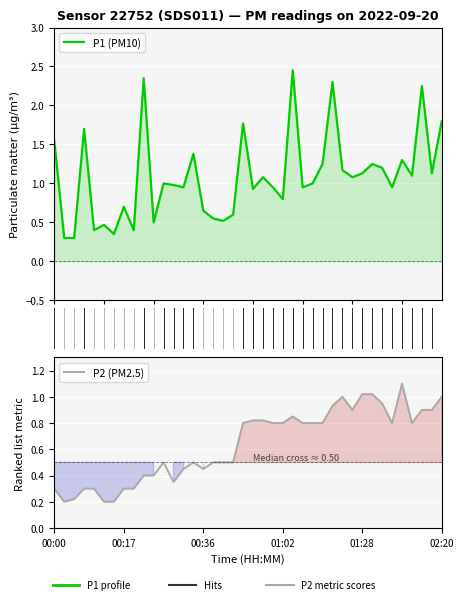

Does the chart display data point markers on the line(s)?

No